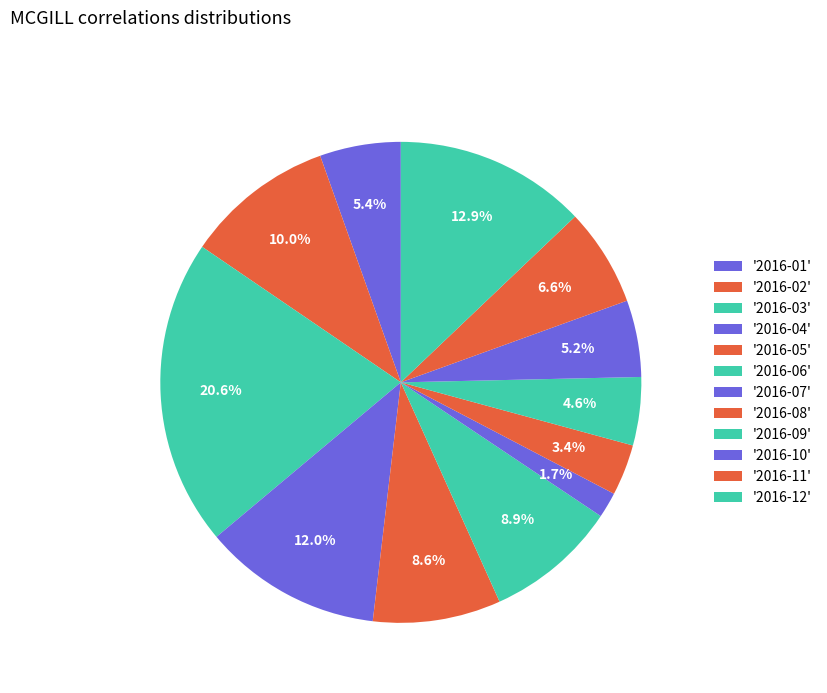

How many segments does this pie chart have?

12